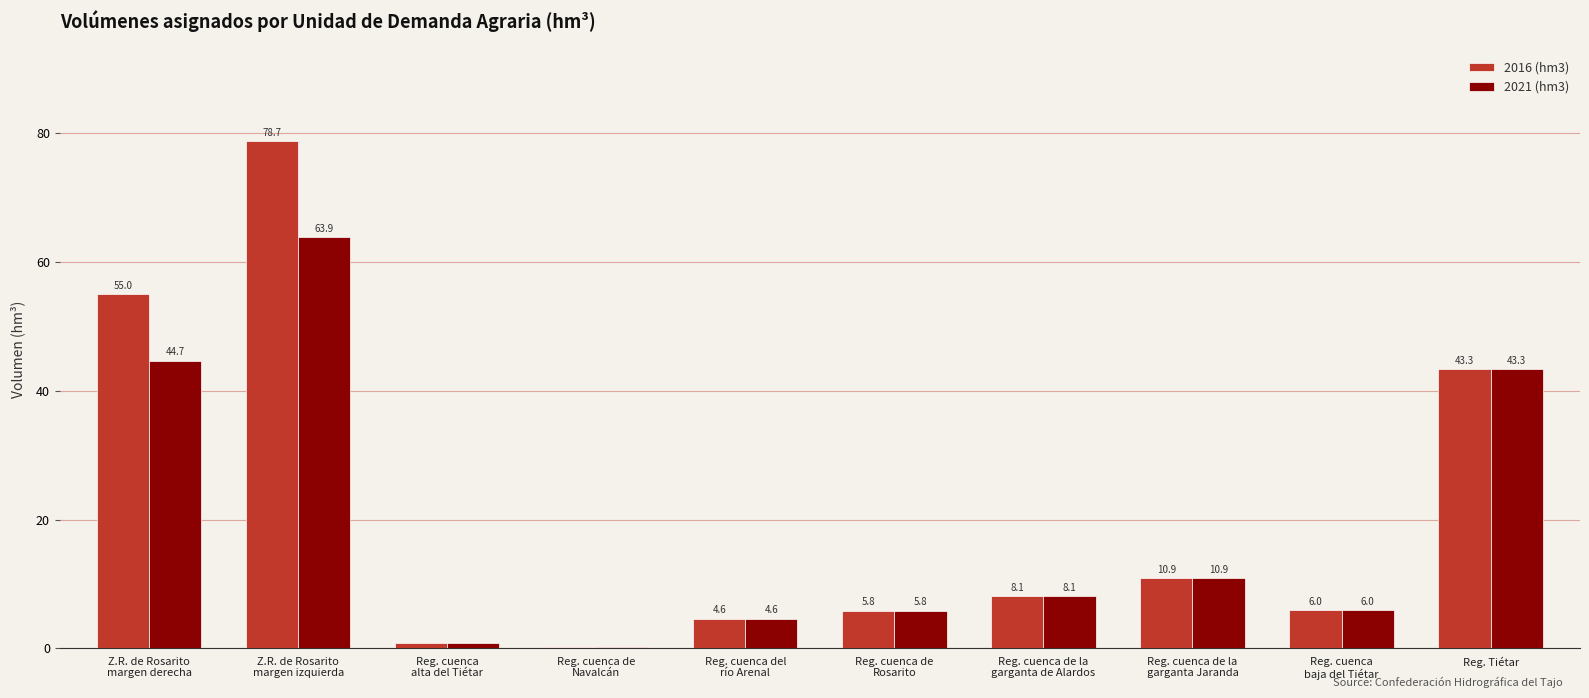

Is it true that 2021 (hm3) equals 24.6 at Z.R. de Rosarito
margen derecha?

False